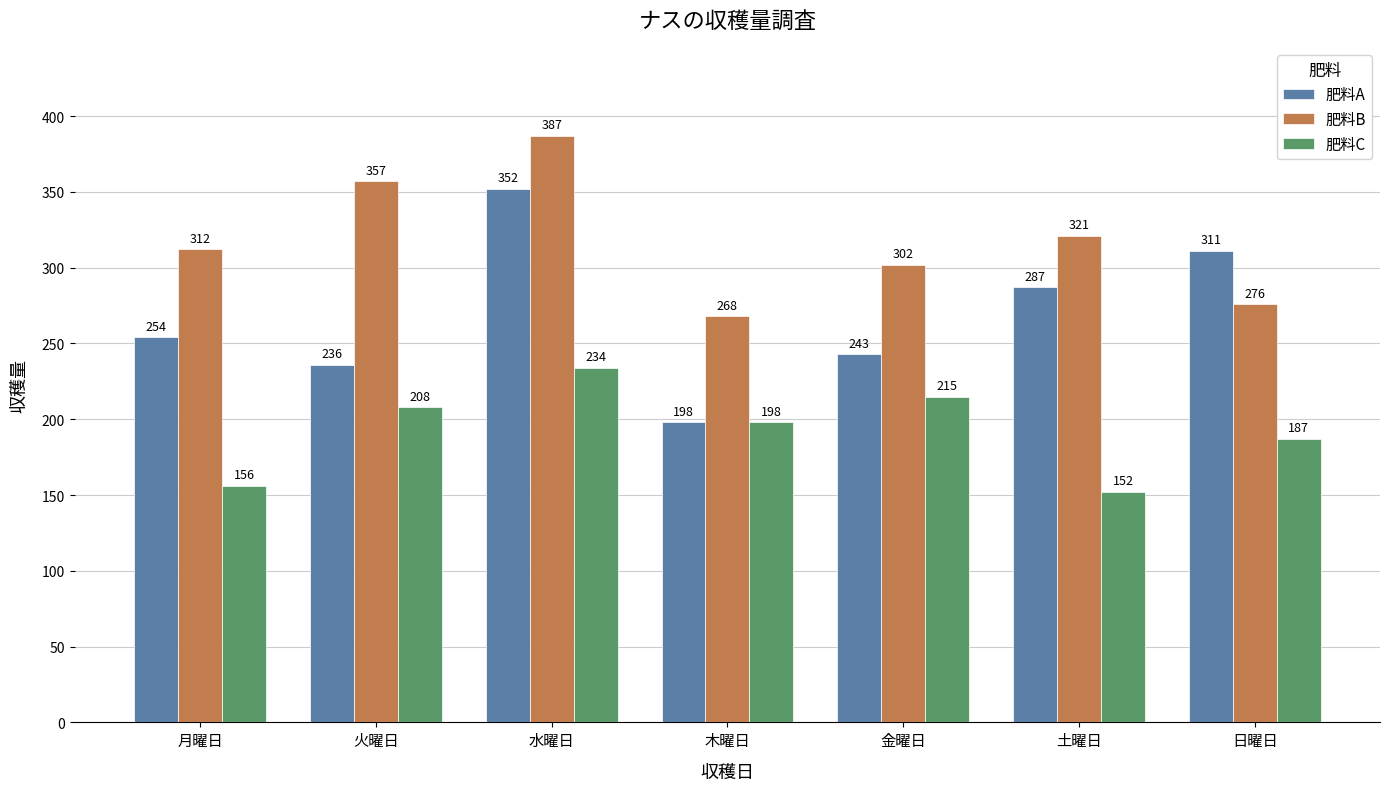

Reading left to right, extract all data points from this chart.

肥料A: 月曜日=254	火曜日=236	水曜日=352	木曜日=198	金曜日=243	土曜日=287	日曜日=311
肥料B: 月曜日=312	火曜日=357	水曜日=387	木曜日=268	金曜日=302	土曜日=321	日曜日=276
肥料C: 月曜日=156	火曜日=208	水曜日=234	木曜日=198	金曜日=215	土曜日=152	日曜日=187